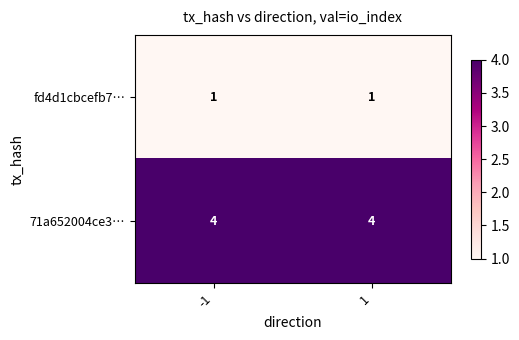

What is the lowest value of the 71a652004ce3… series?

4